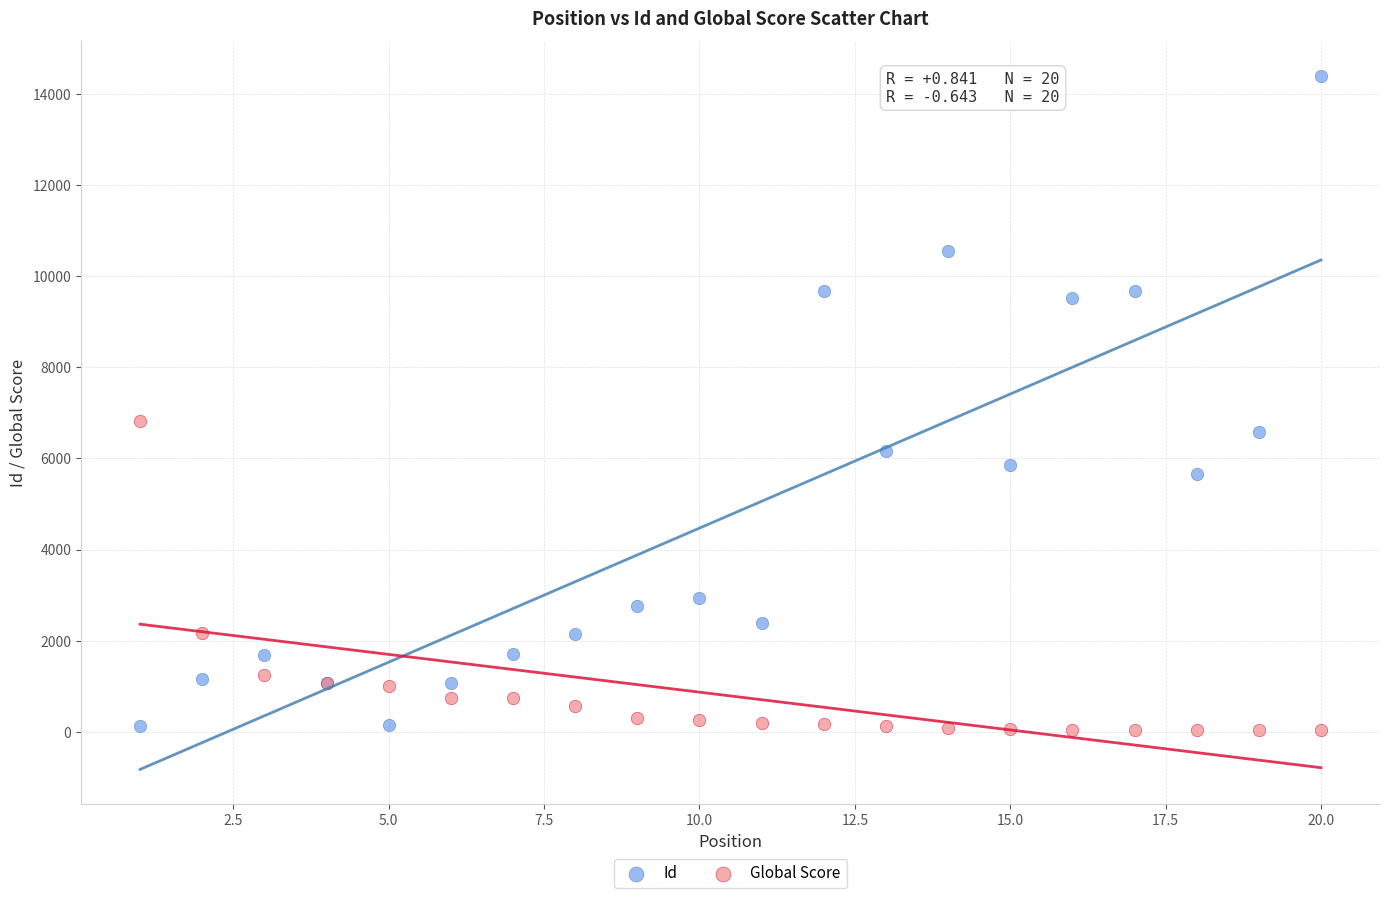

Which series has the widest spread of Y values?

Id